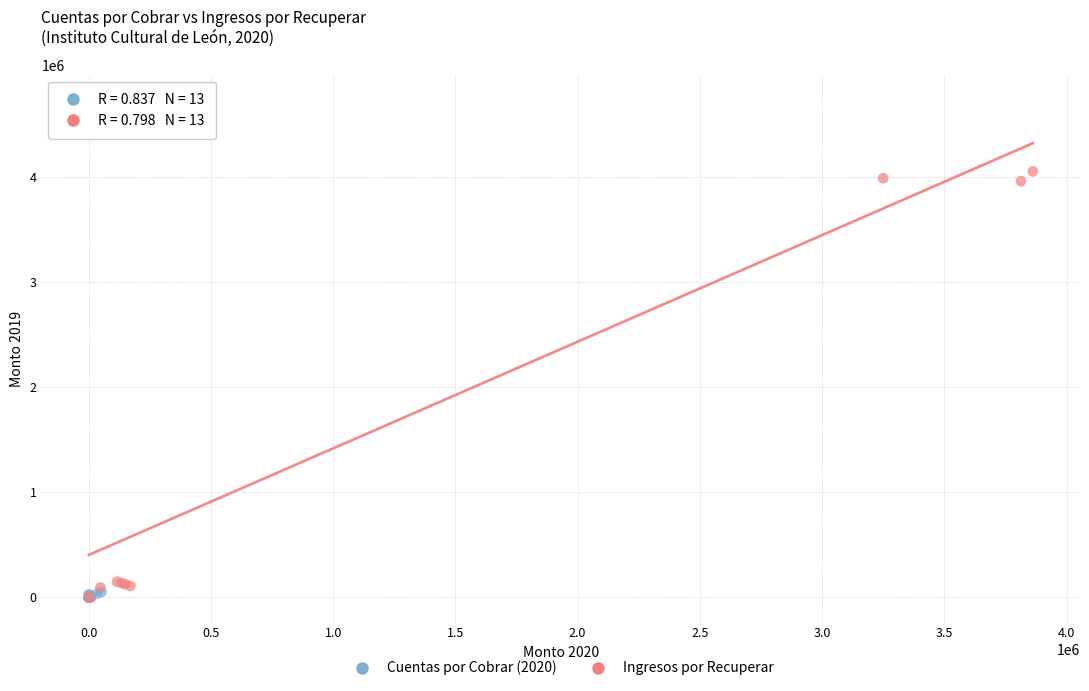

Which series reaches the maximum Y coordinate?

Ingresos por Recuperar